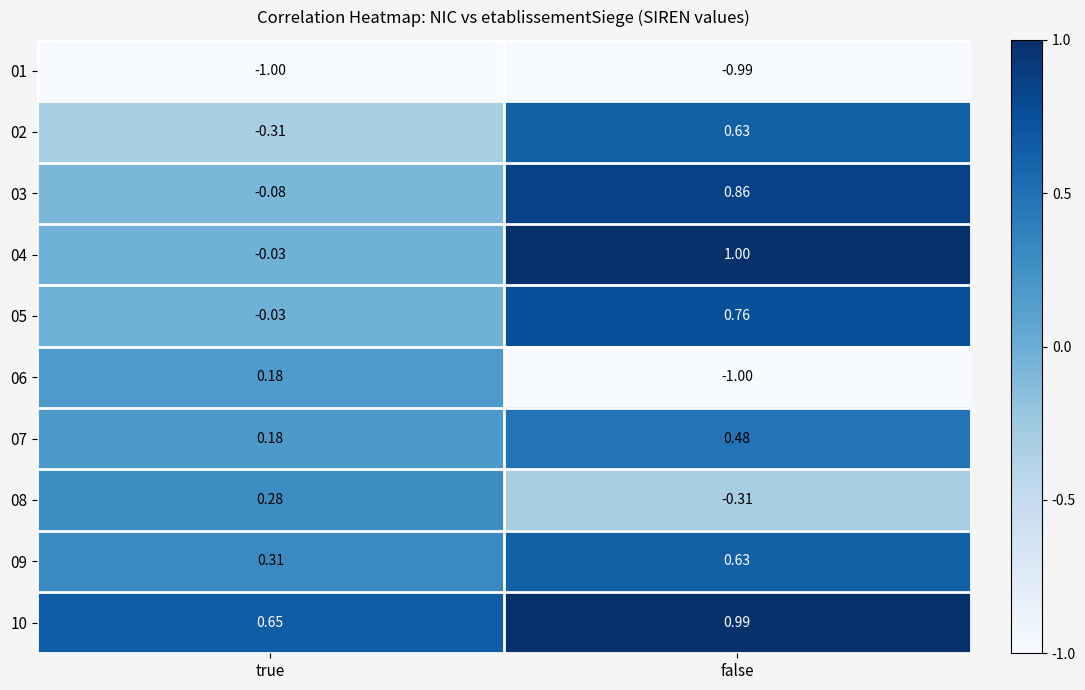

Where is 07 nearest to the value 0?

true